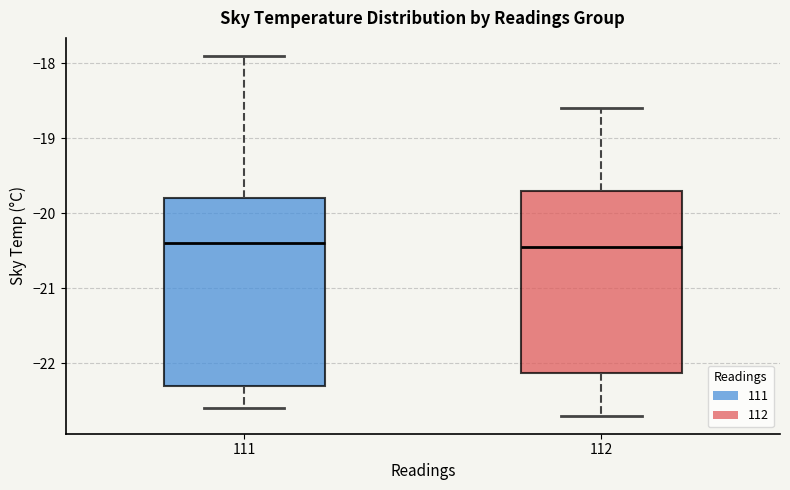

Where does the median line of the box at x = 112 sit on the y-axis? The values are not printed on the chart, so give them approximately, as read against the axis.

-20.4